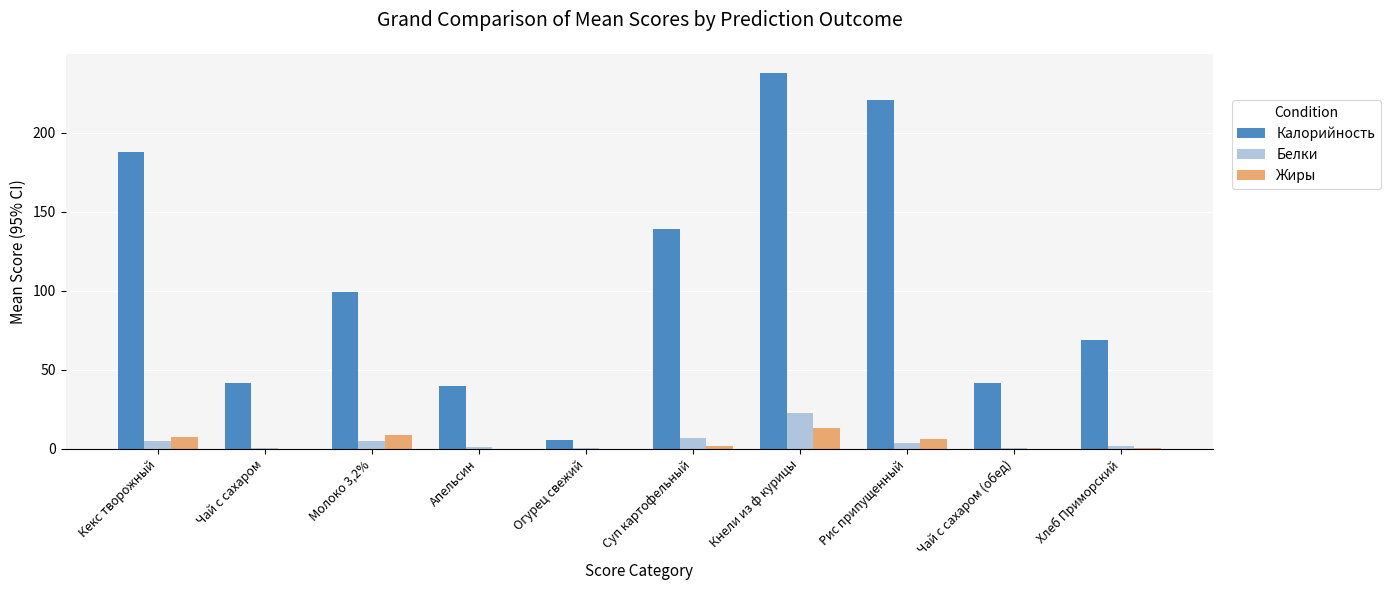

What are all the series names shown in the legend?

Калорийность, Белки, Жиры